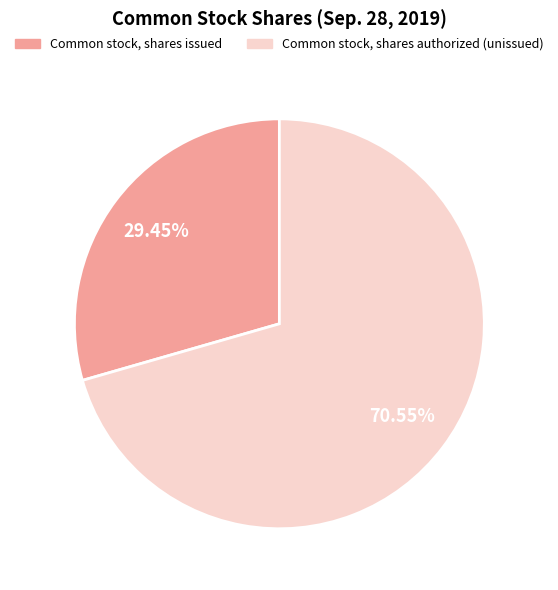

Is there any slice that represents more than half of the pie?

Yes